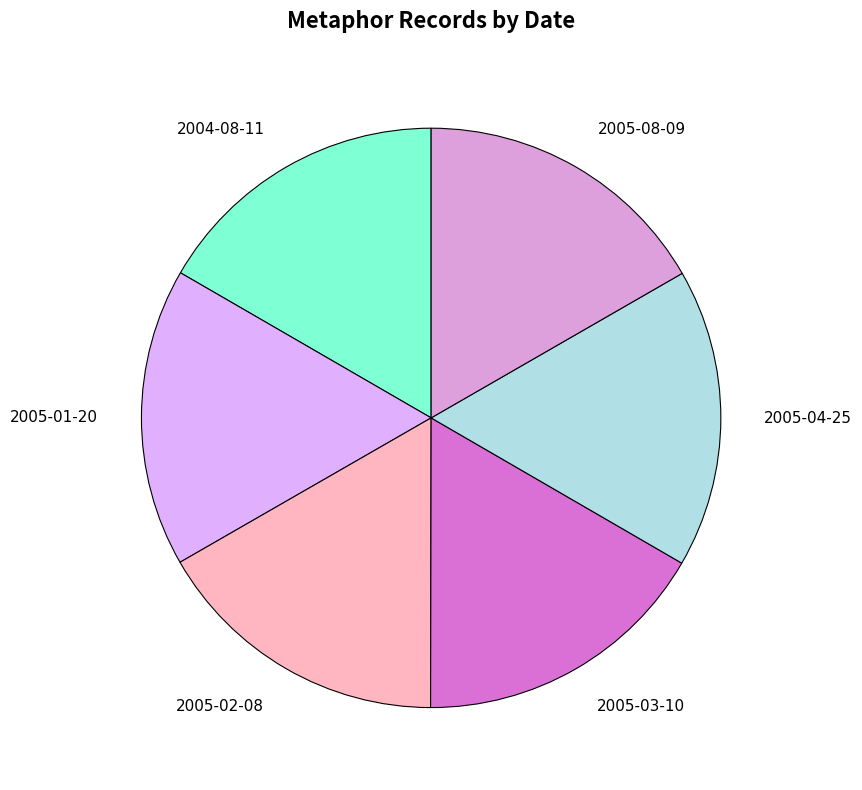

How many slices are in this pie chart?

6